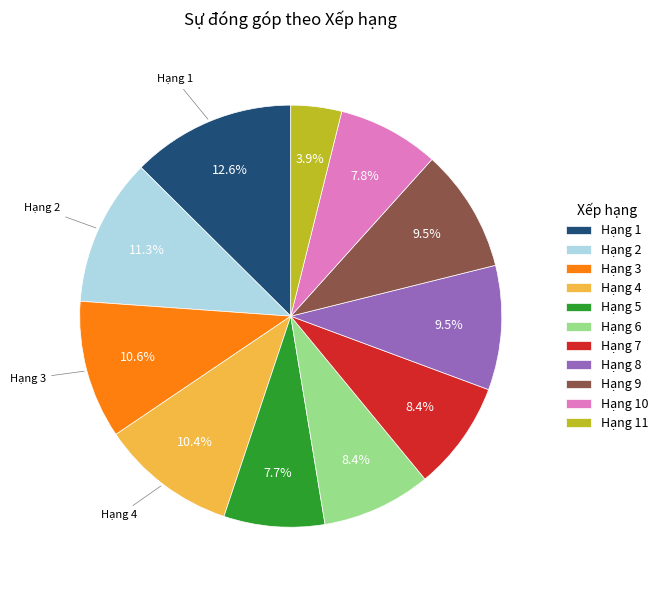

Count the number of slices in the pie.

11